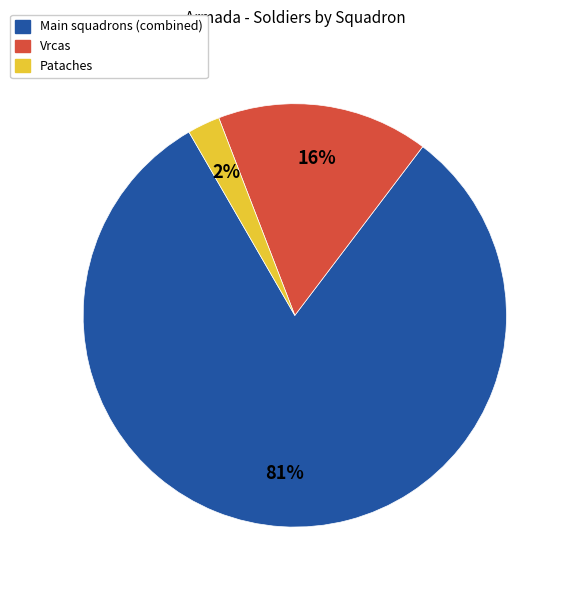

To the nearest percent, what is the combined percentage of Main squadrons (combined) and Pataches?

84%